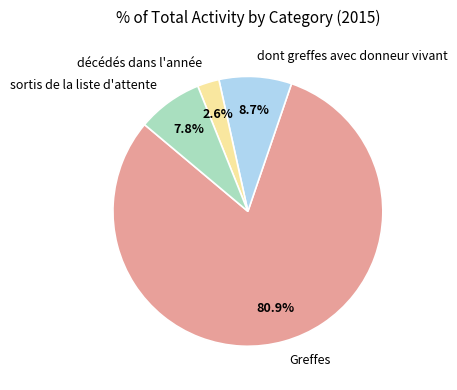

Which slice represents more than half of the pie?

Greffes